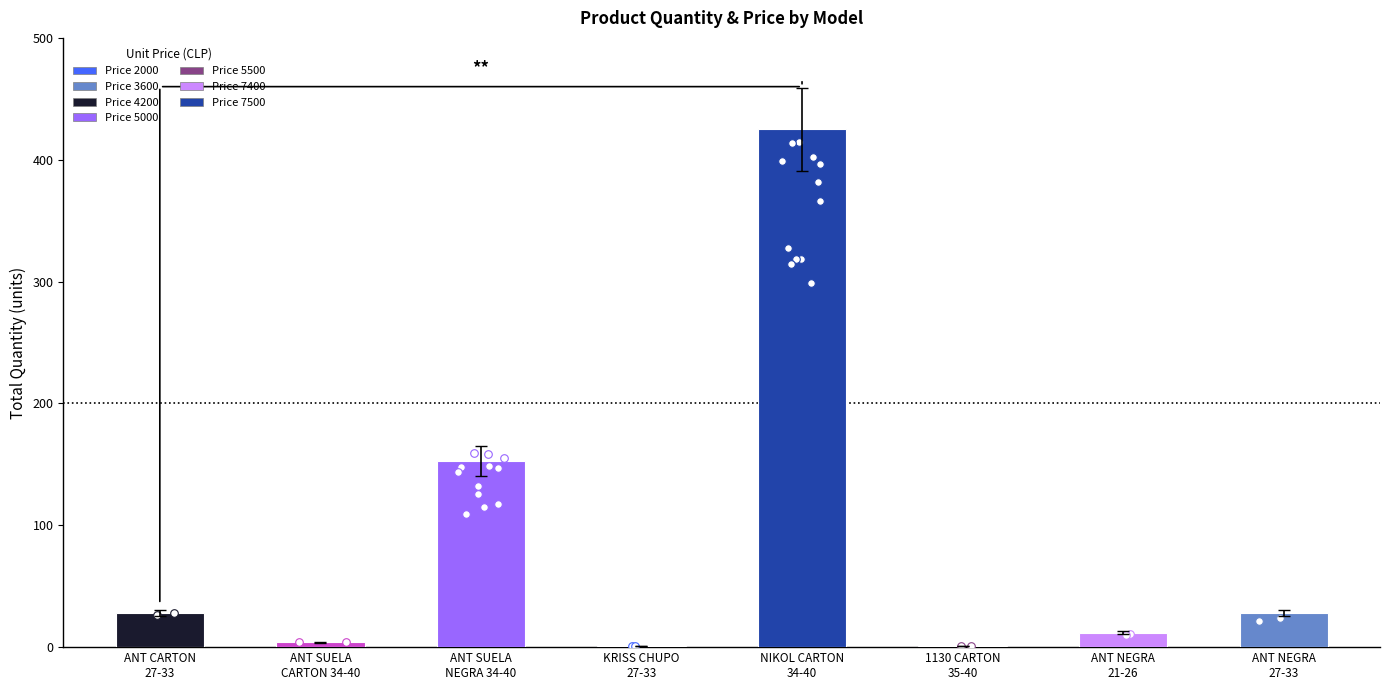

Between ANT SUELA NEGRA 34-40 and ANT SUELA CARTON 34-40, which is larger?

ANT SUELA NEGRA 34-40